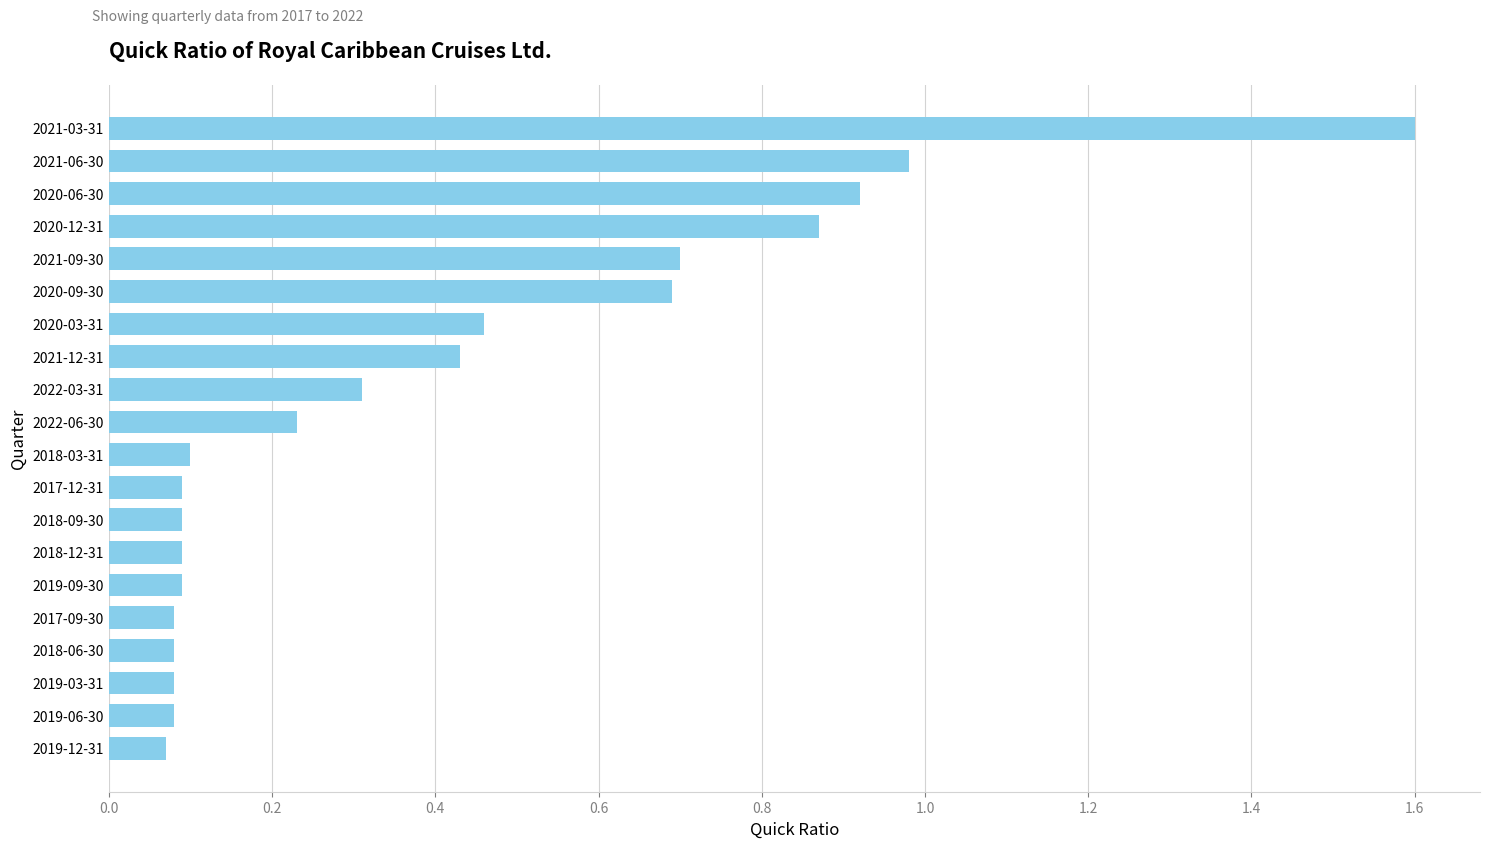

How many series are shown in this chart?

1